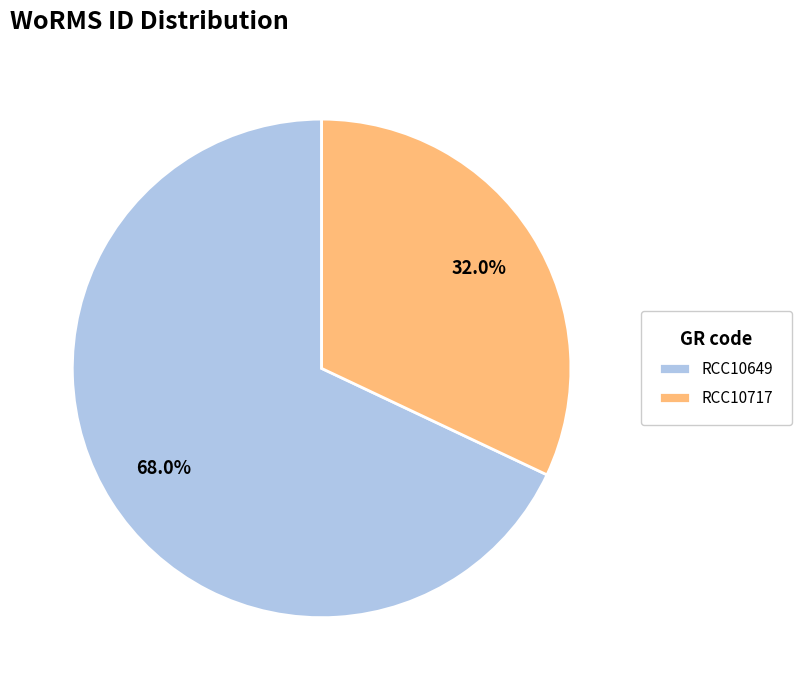

Count the number of slices in the pie.

2